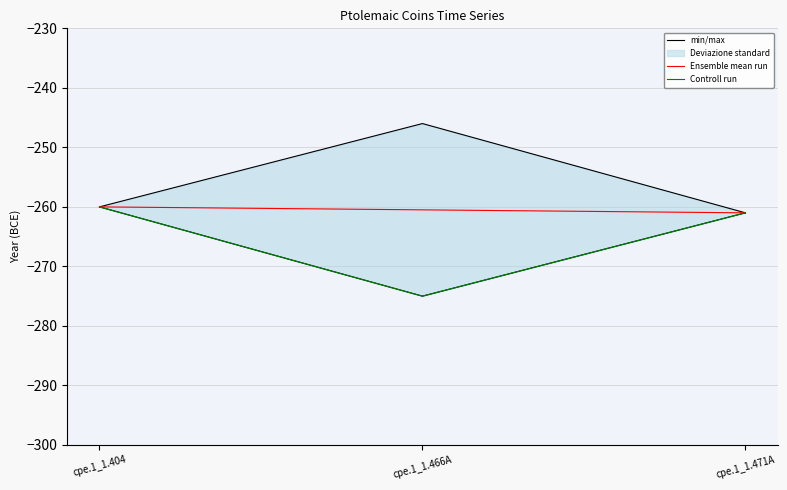

What is the label of the 1st point from the left?

cpe.1_1.404